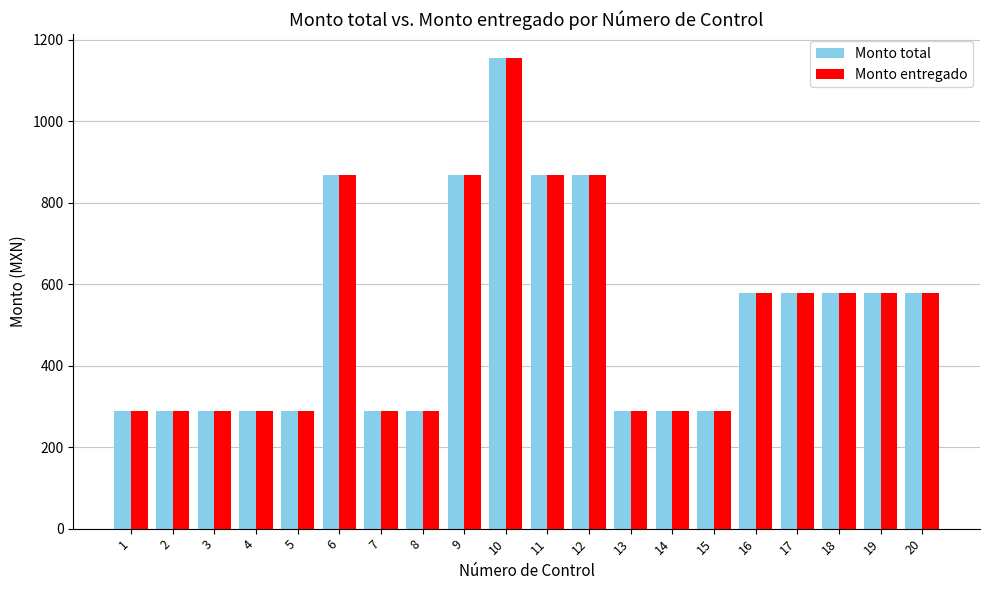

What is the sum of the Monto entregado values at 11 and 8?

1156